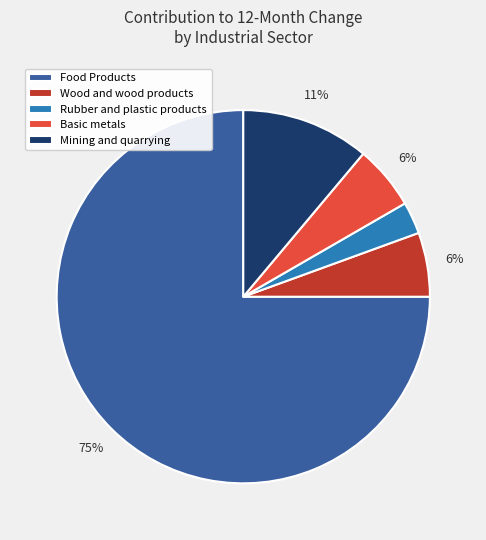

To the nearest percent, what portion does Wood and wood products represent?

6%